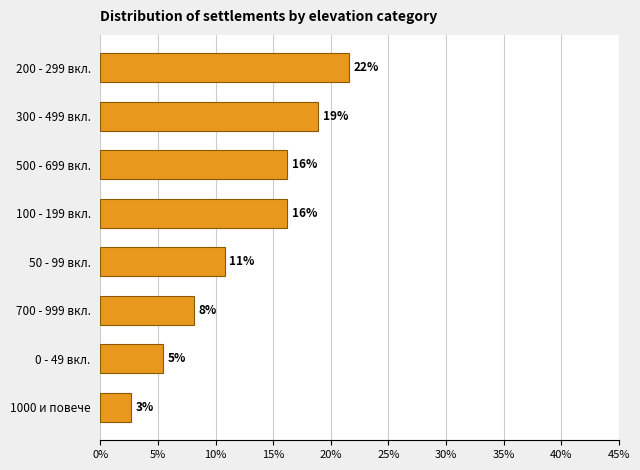

Does the chart contain any negative values?

No